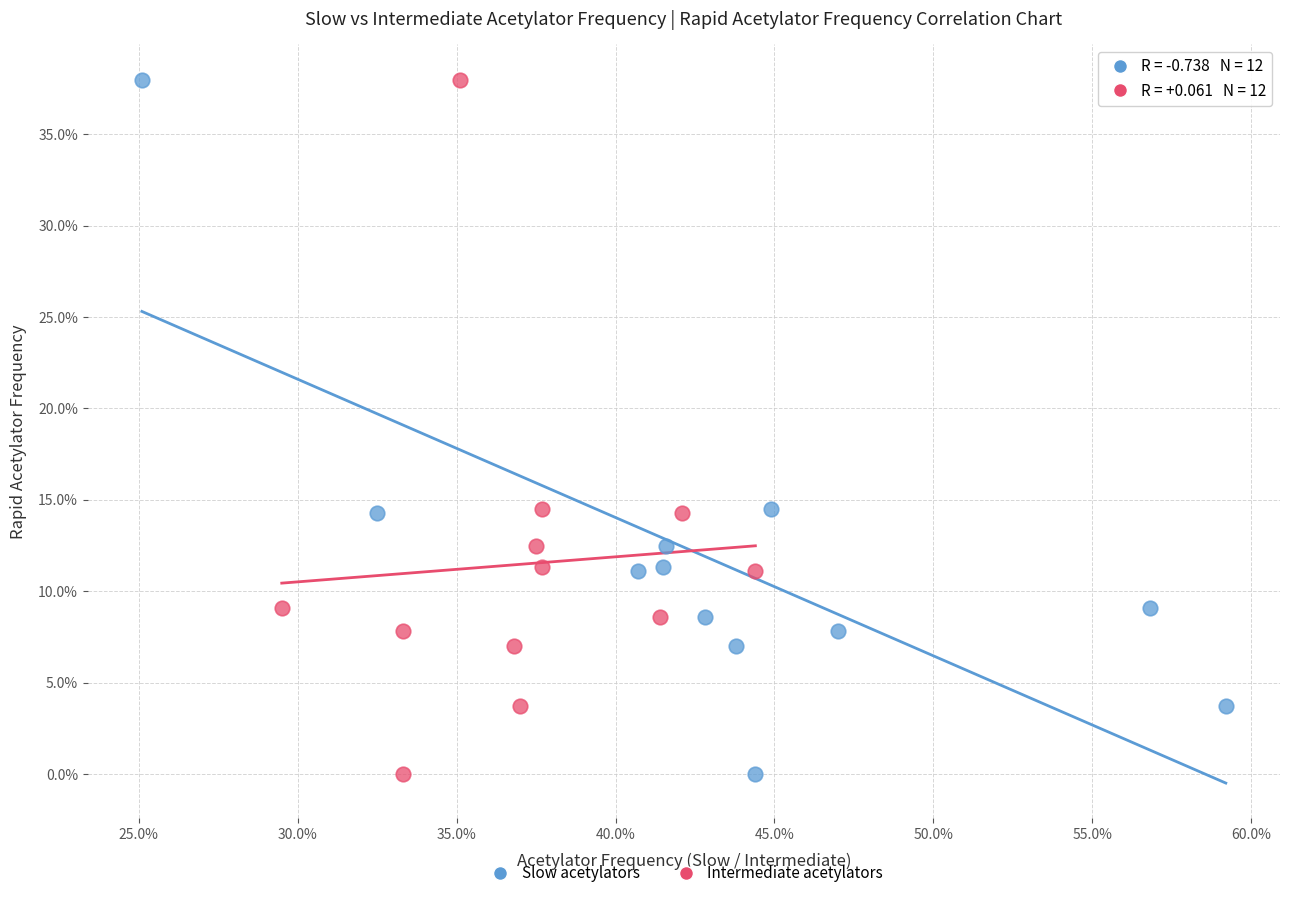

What are all the series names shown in the legend?

Slow acetylators, Intermediate acetylators